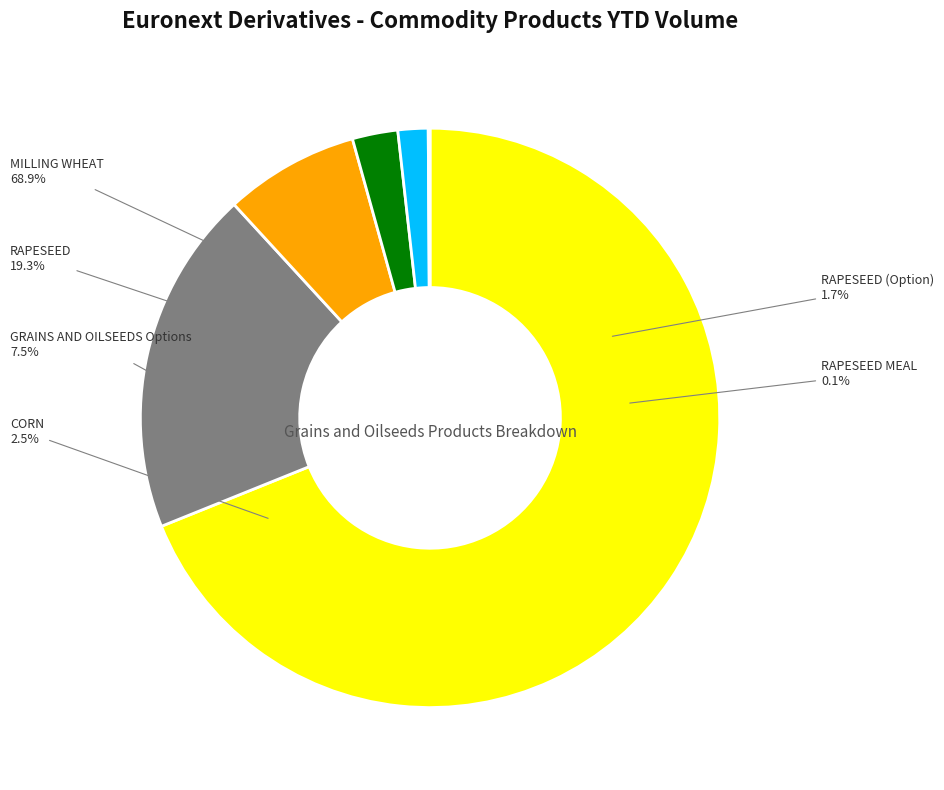

What is the smallest slice in the pie chart?

RAPESEED MEAL